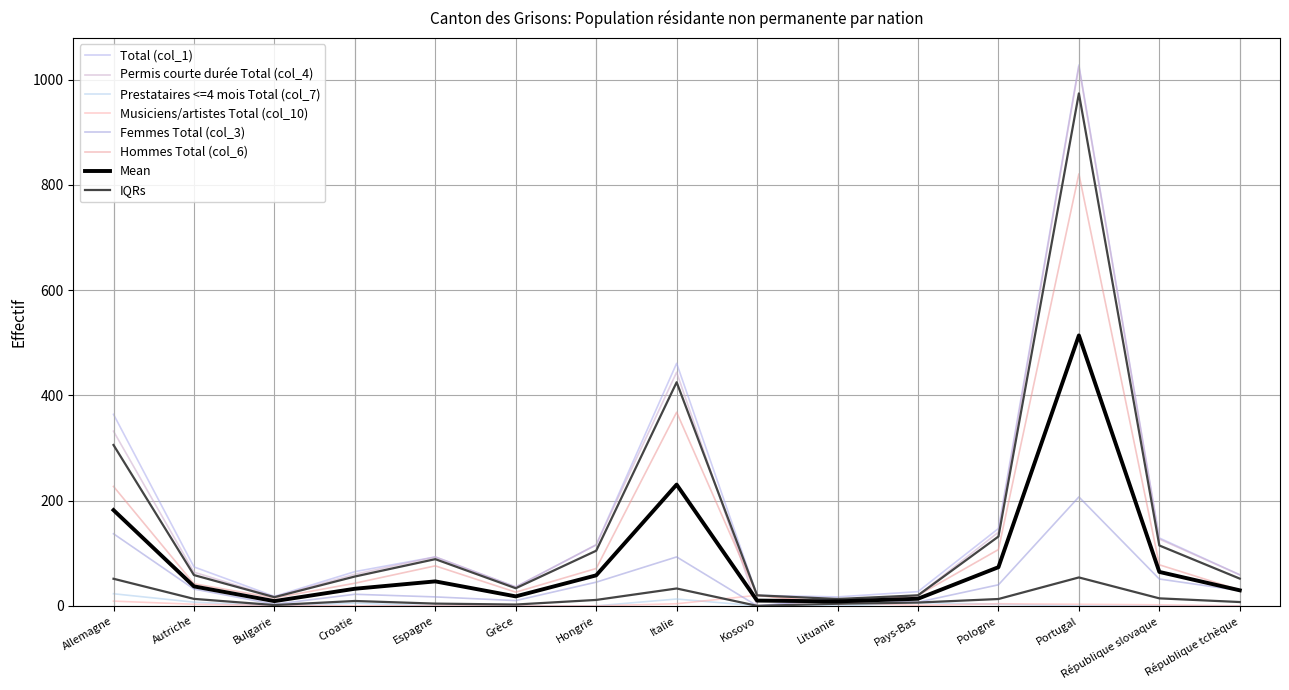

At which category is the sum across all series the highest?

Portugal